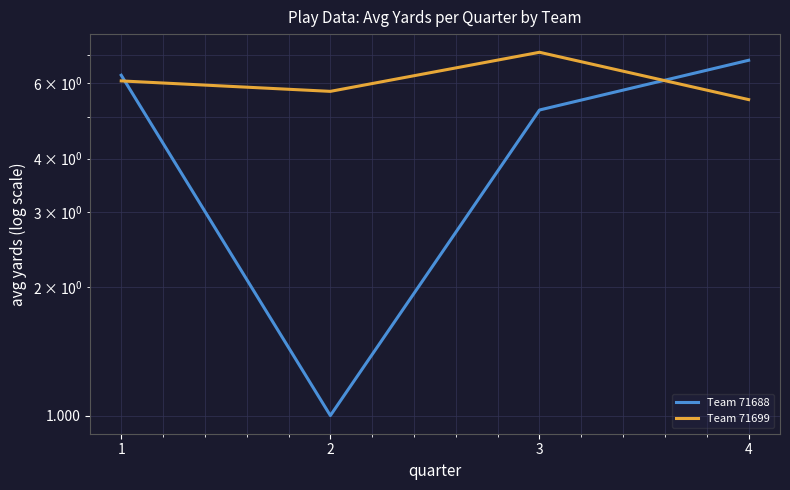

At which category is the sum across all series the highest?

1